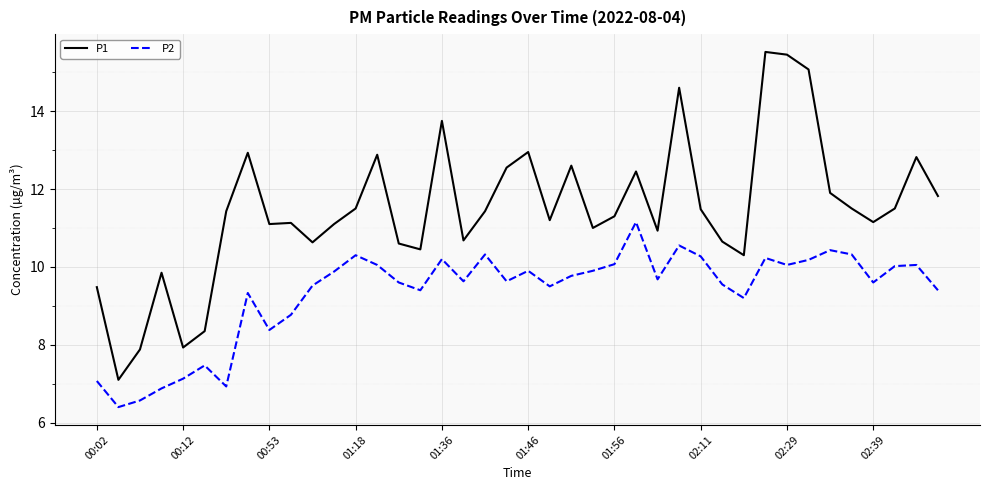

Count the number of data series in this chart.

2